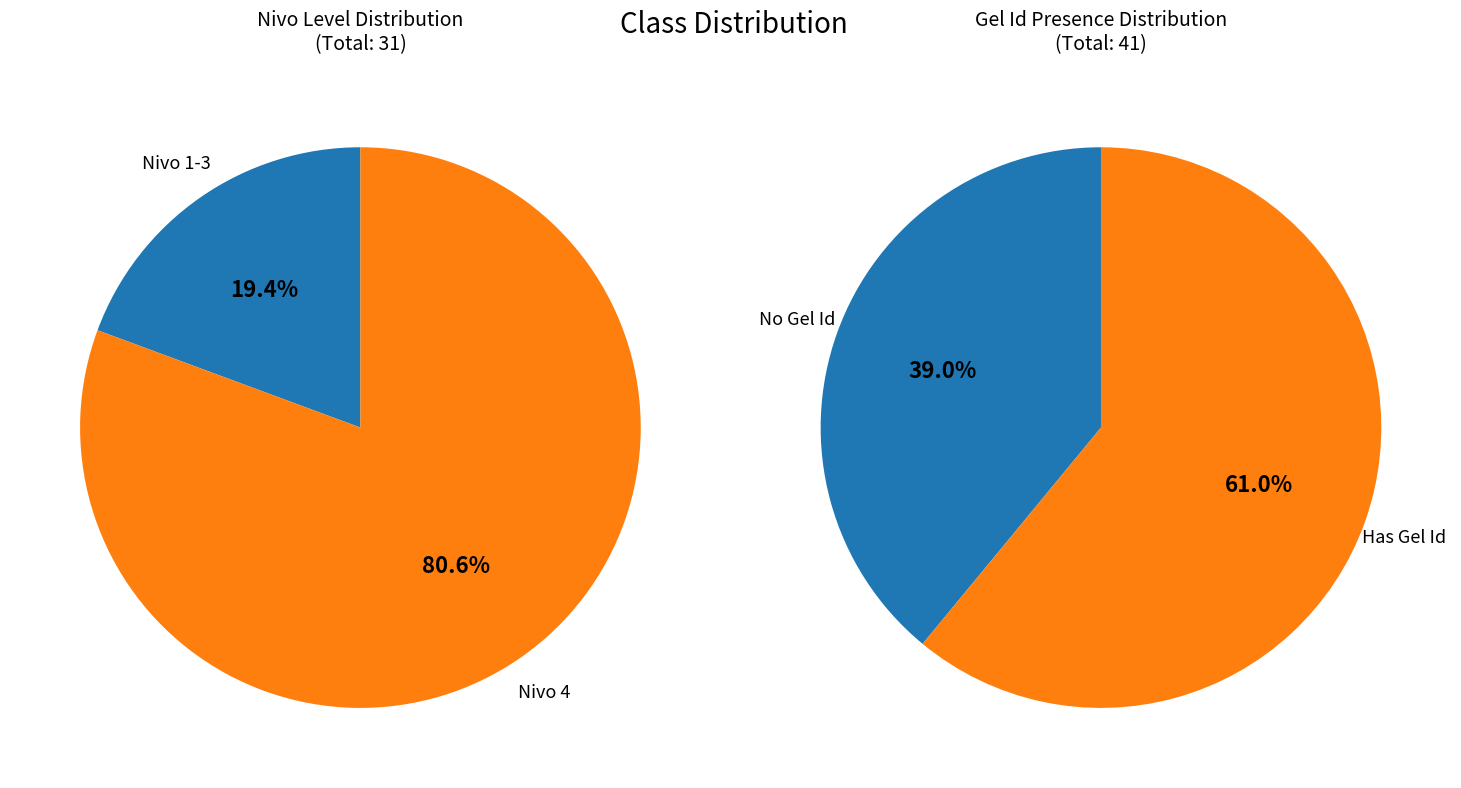

Which has a higher value, Nivo 2 or Nivo 4?

Nivo 4